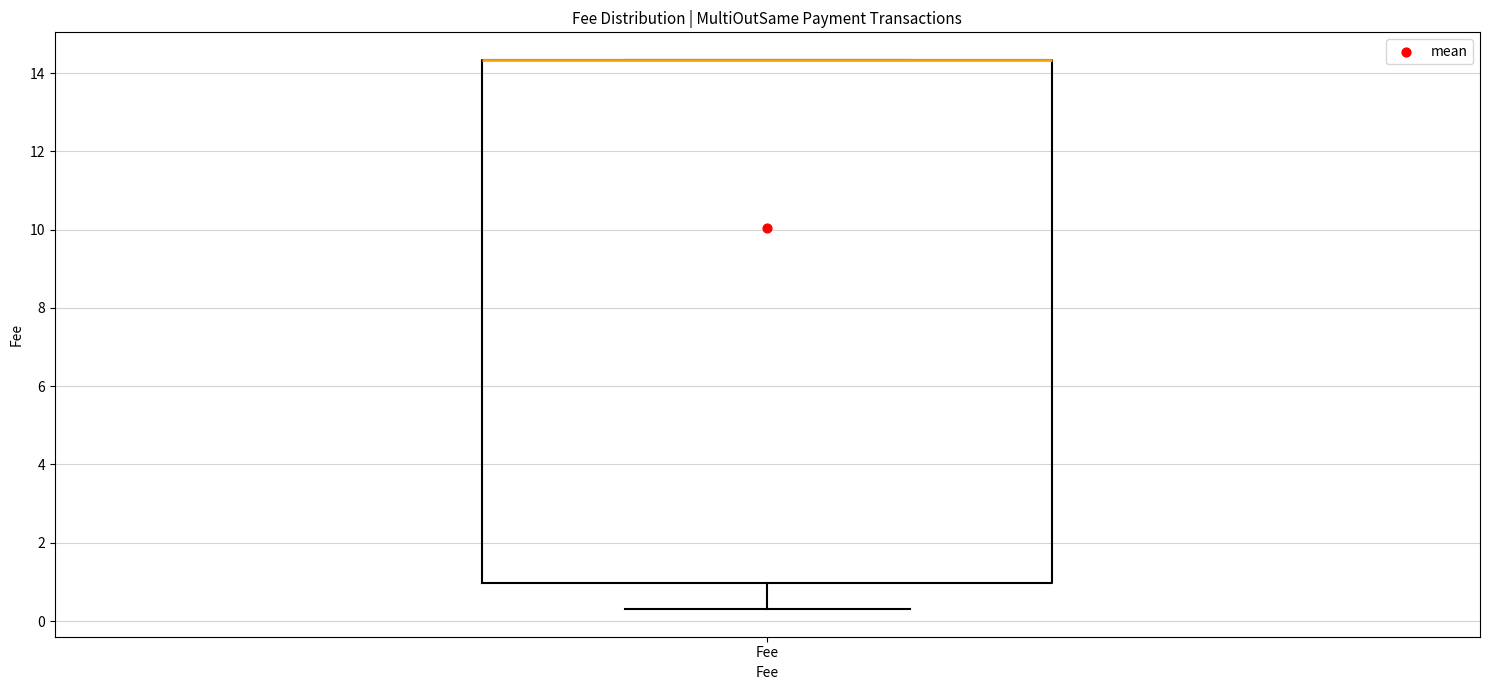

Transcribe this box plot: give where the median line is, the range the box spans, and where the two whiskers end, as read against the y-axis. The values are not printed on the chart, so give them approximately, as read against the axis.

median 14.4 (drawn on the box's upper edge), box 1.0 to 14.4, whiskers 0.4 to 14.4